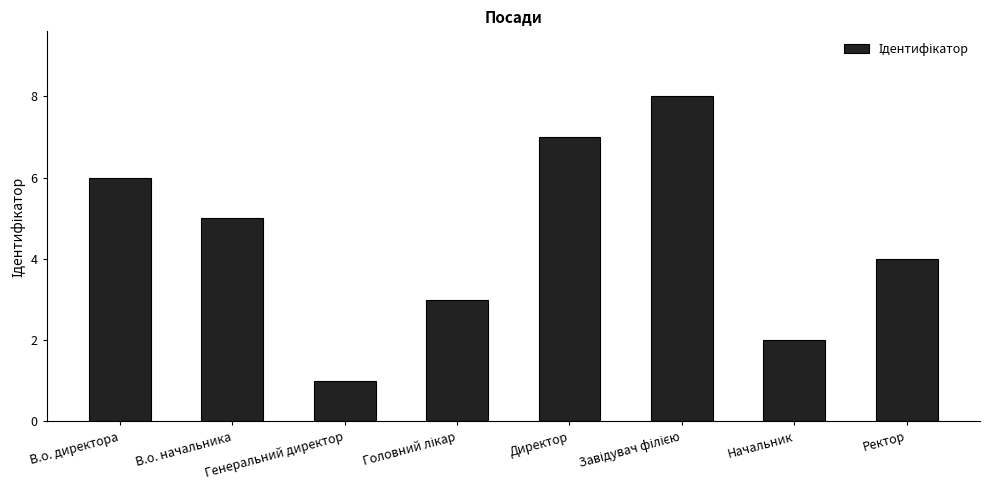

What is the difference between the second highest and second lowest values?

5